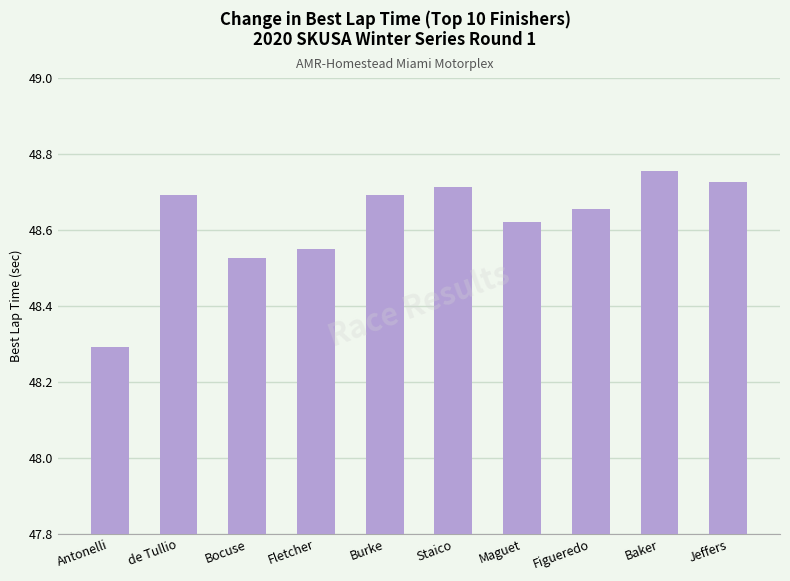

At which label is the value closest to 48?

Antonelli